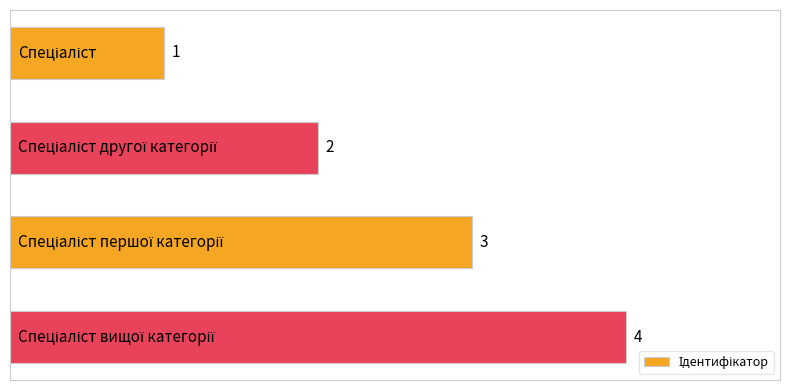

What is the maximum value shown in the chart?

4